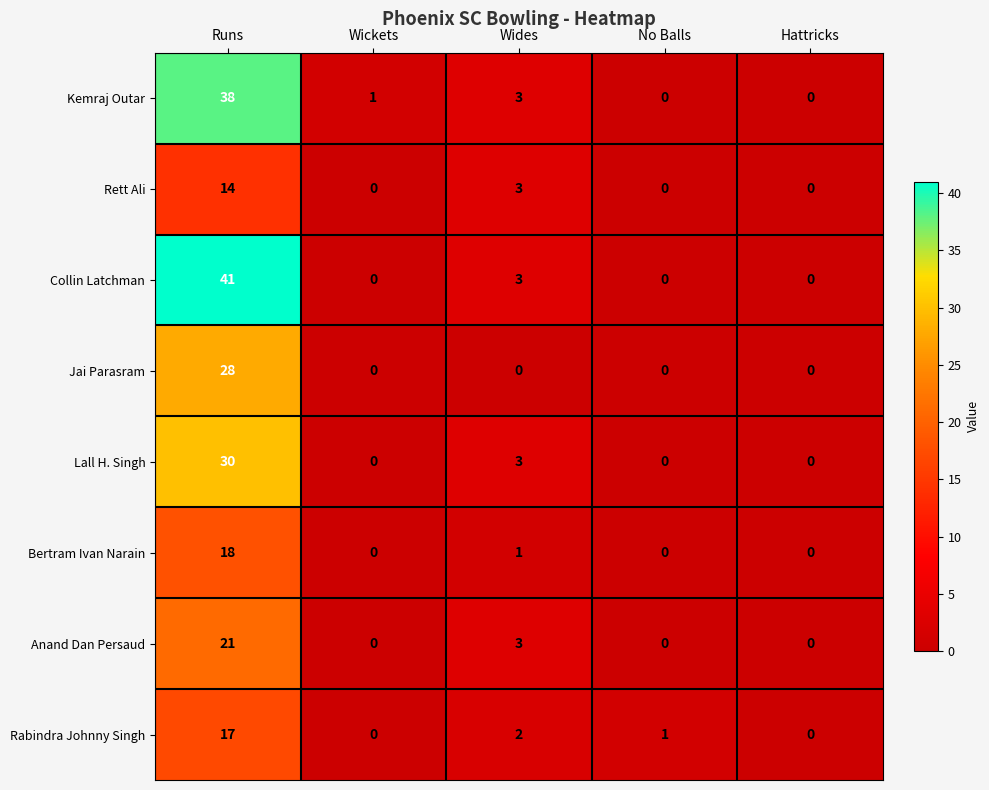

What is the difference between the Collin Latchman values at Runs and Hattricks?

41